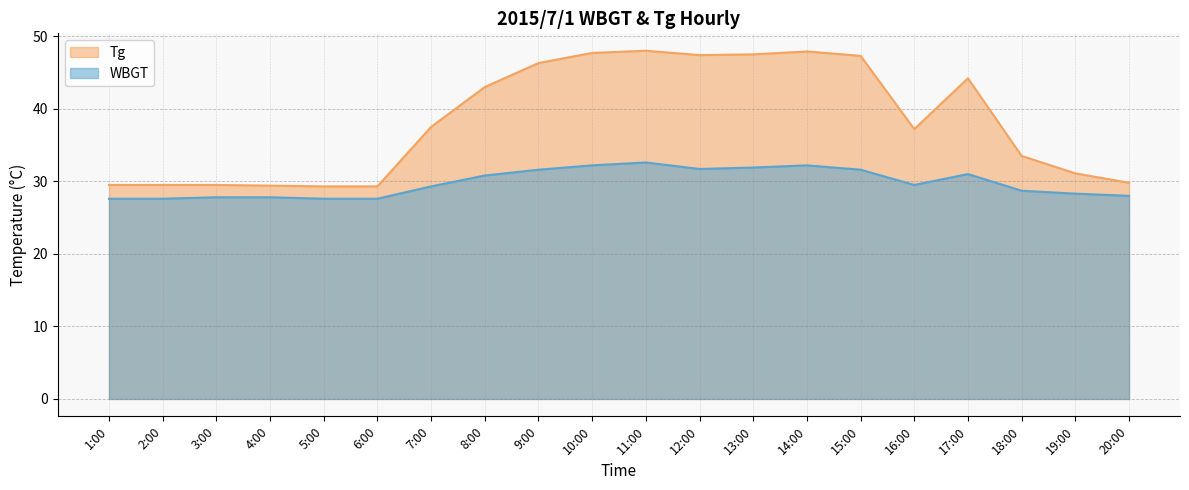

Where is the first local minimum for WBGT?

12:00